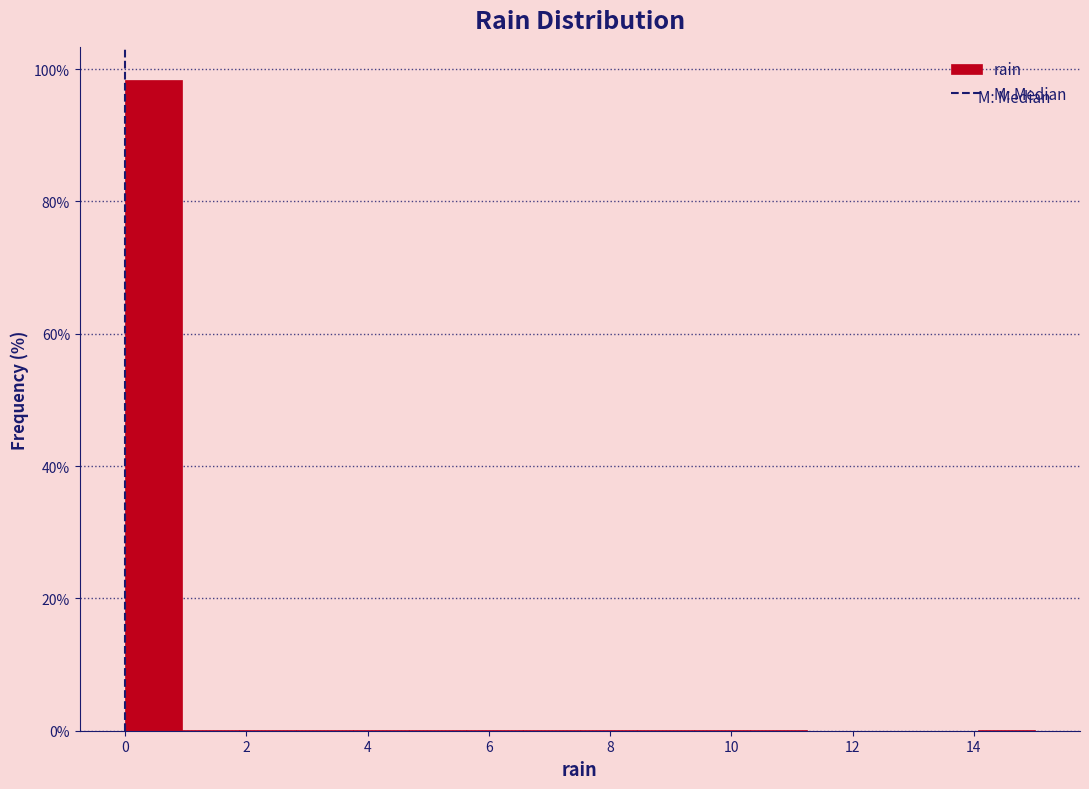

How tall is the bar that spans 0.0 to 1.0 on the x-axis? Neither the bar edges nor the heights are printed on the chart, so give them approximately, as read against the axes.

98